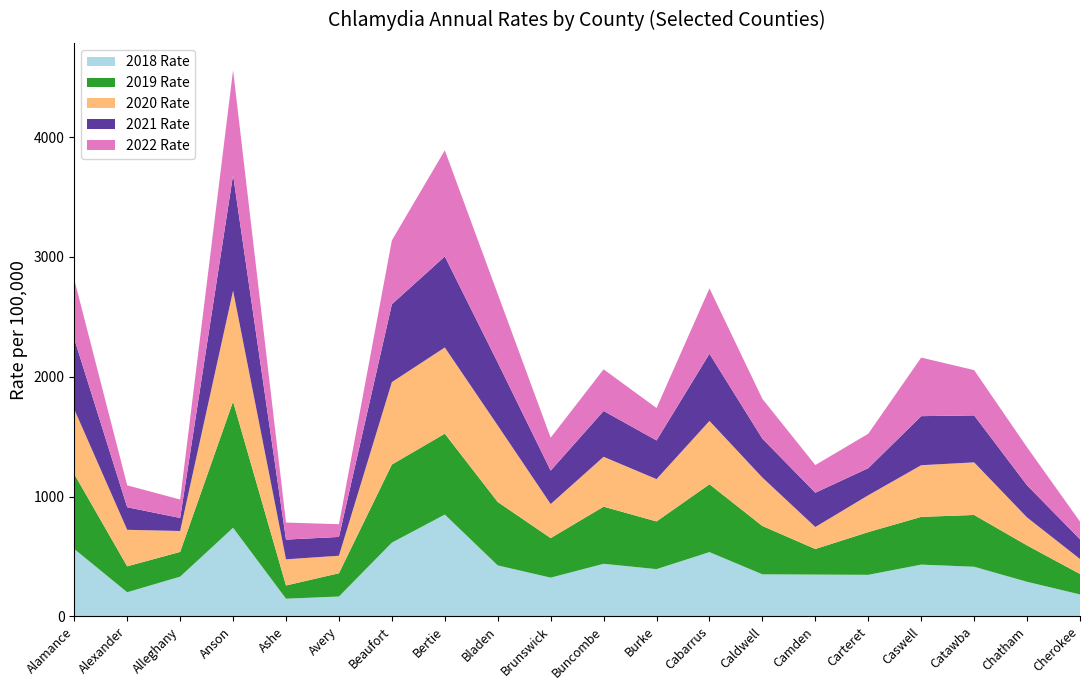

Reading left to right, what are all the values shown in this chart?

2018 Rate: 562.1	201.2	331.4	739.2	147.5	165.6	615.4	849.4	425.1	323.2	438.5	394.2	536.2	350.7	348.6	346.5	431.9	413.8	288.4	182.9
2019 Rate: 625.4	216.5	206.6	1053.6	110.2	194.3	651.9	675.0	529.5	330.1	477.0	398.1	566.2	403.5	213.6	356.8	398.4	432.3	303.7	170.7
2020 Rate: 540.2	304.6	174.5	925.0	218.2	146.0	687.5	719.3	638.4	283.8	416.0	352.9	528.3	404.2	183.5	307.3	431.0	439.0	233.3	125.1
2021 Rate: 588.3	188.3	108.6	965.5	164.7	156.7	649.9	759.8	525.0	279.4	382.6	323.0	560.8	324.4	286.1	226.1	409.4	392.0	268.3	164.6
2022 Rate: 495.2	182.8	153.9	874.9	142.3	106.4	533.0	885.5	572.4	274.6	347.3	270.5	545.7	331.8	230.7	287.4	488.7	377.8	317.1	147.4